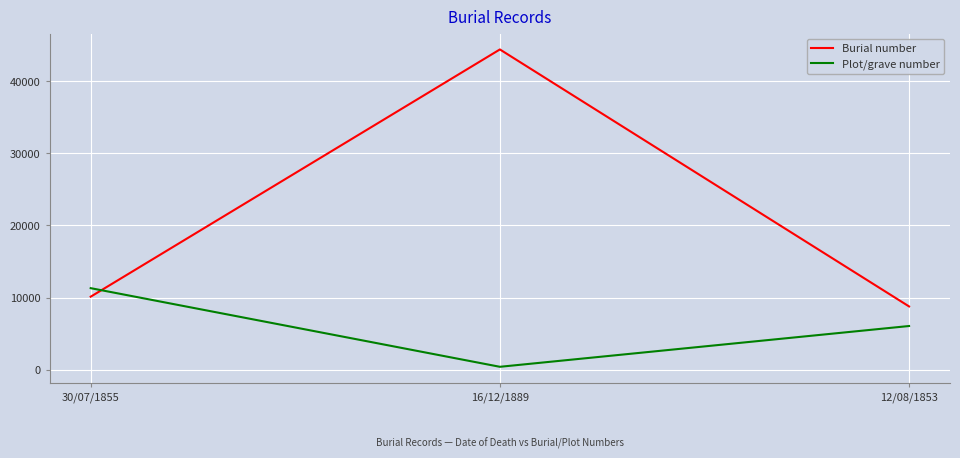

Is it true that Burial number equals 8776 at 12/08/1853?

True